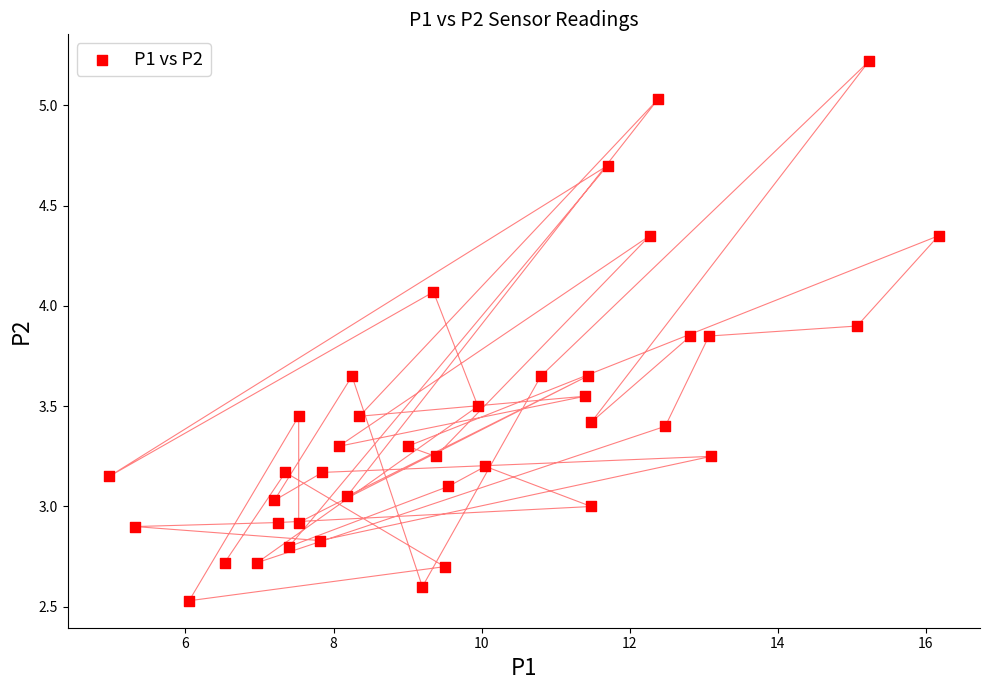

What is the range of Y values (max minus min)?

2.7